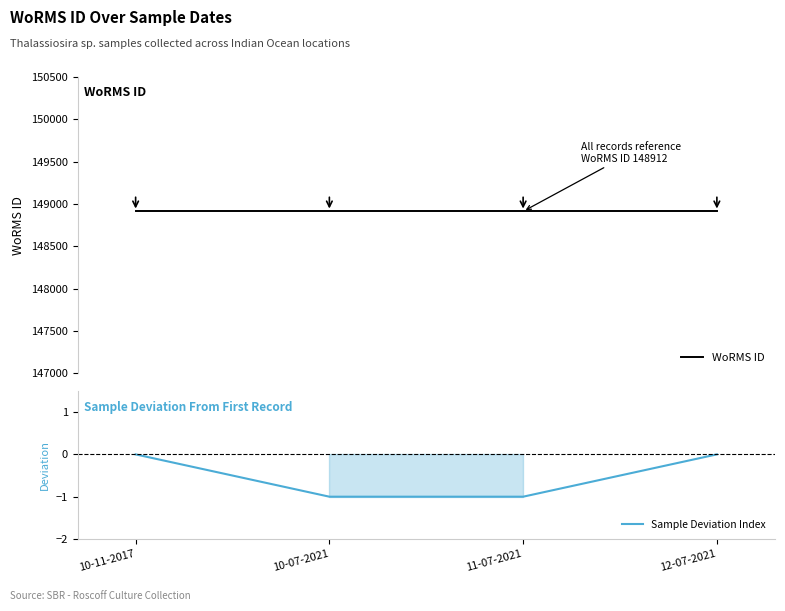

Reading left to right, extract all data points from this chart.

WoRMS ID: 10-11-2017=148912	10-07-2021=148912	11-07-2021=148912	12-07-2021=148912
Sample Deviation Index: 10-11-2017=0	10-07-2021=-1	11-07-2021=-1	12-07-2021=0